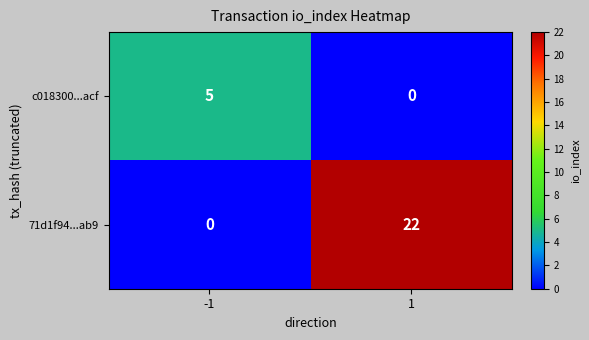

What is the sum of all c018300...acf values?

5